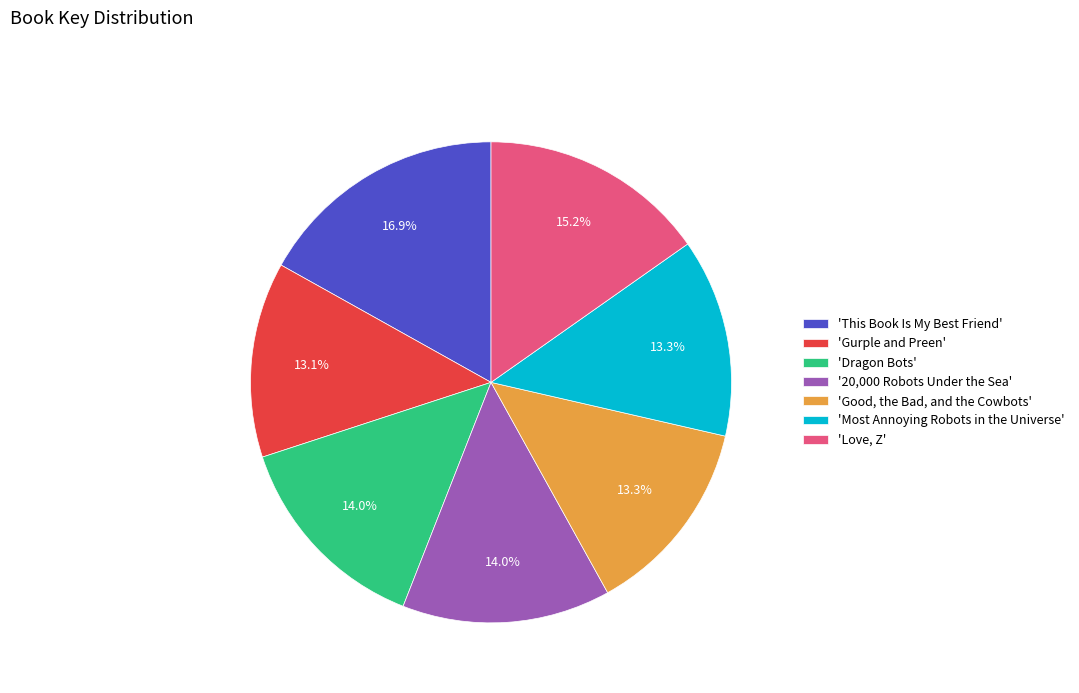

How many segments does this pie chart have?

7